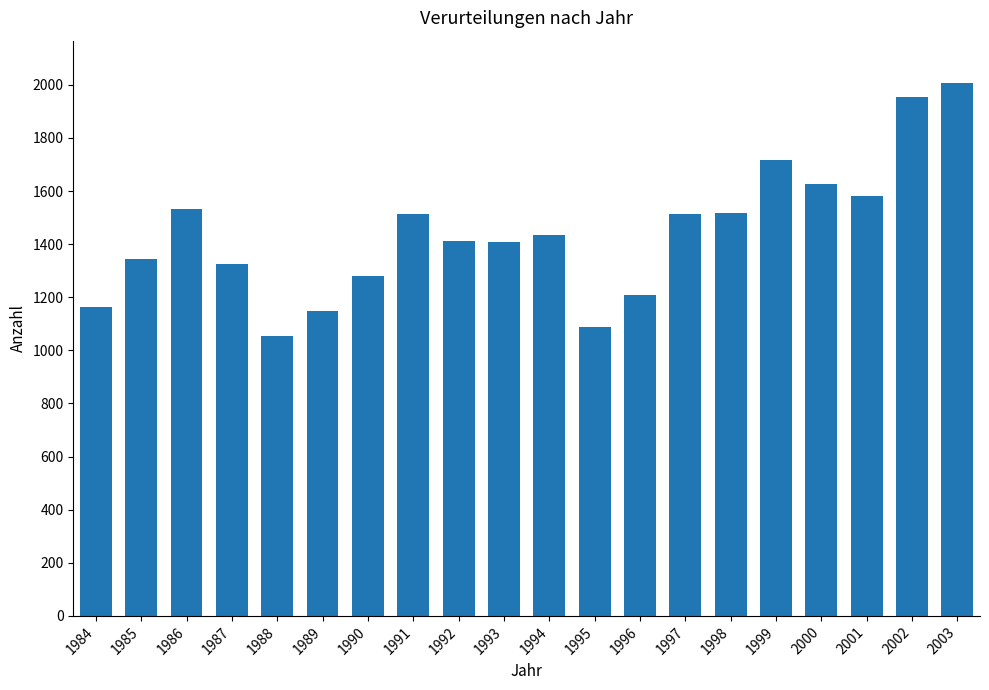

Approximately how many times larger is the value at 1985 compared to 1999?

0.8